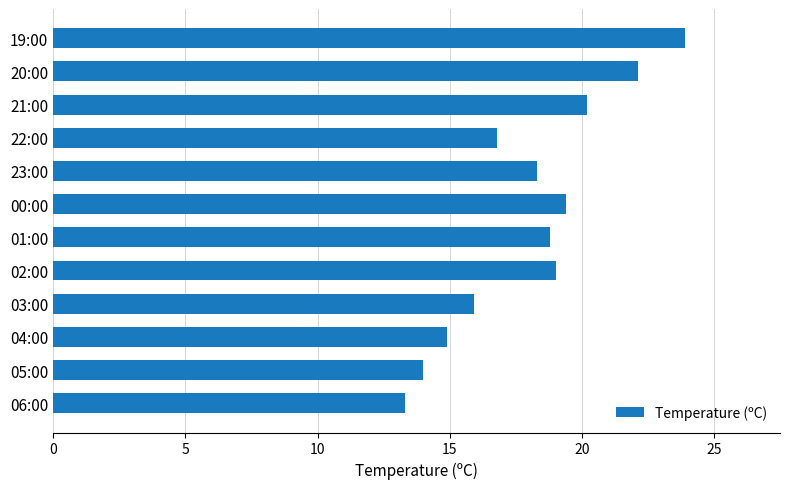

Between 22:00 and 21:00, which is larger?

21:00